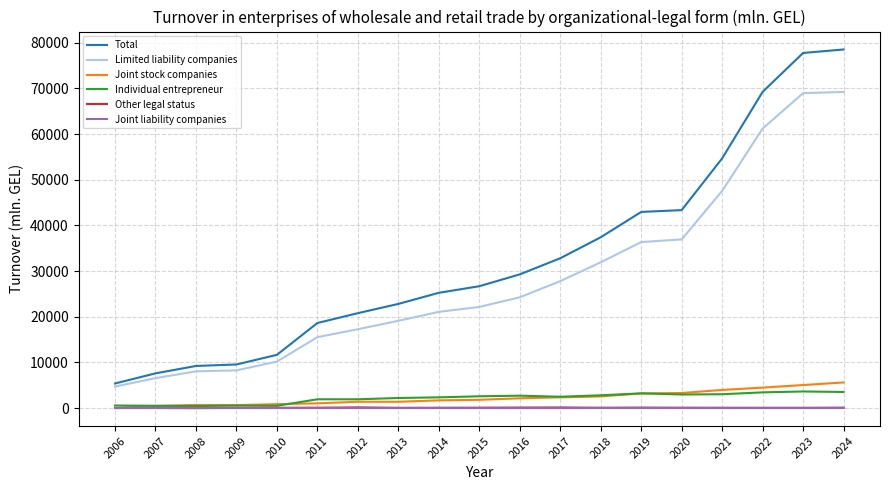

Is the value of Limited liability companies at 2013 greater than the value of Joint liability companies at 2017?

Yes